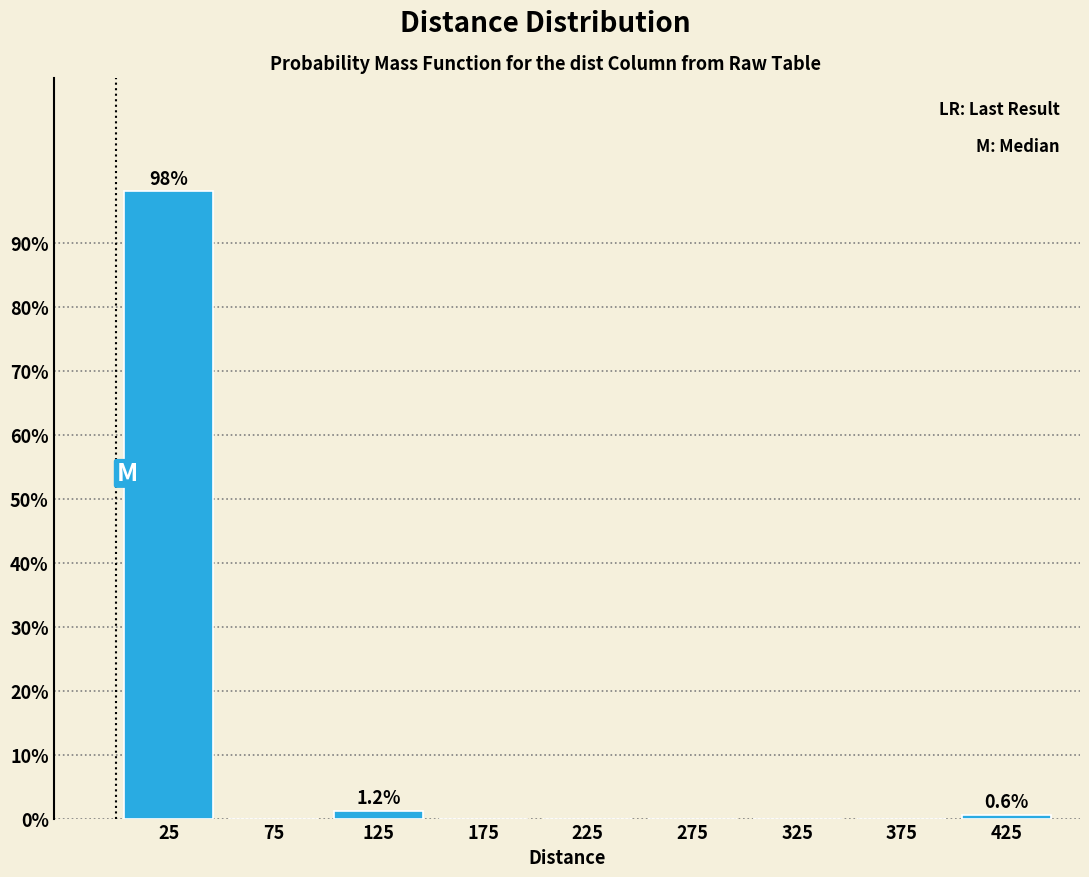

Which range on the x-axis has the tallest bar?

0 to 50